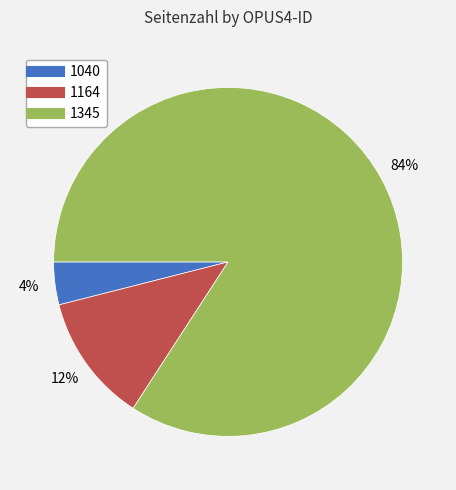

To the nearest percent, what is the difference between the 1040 and 1164 slice percentages?

8%